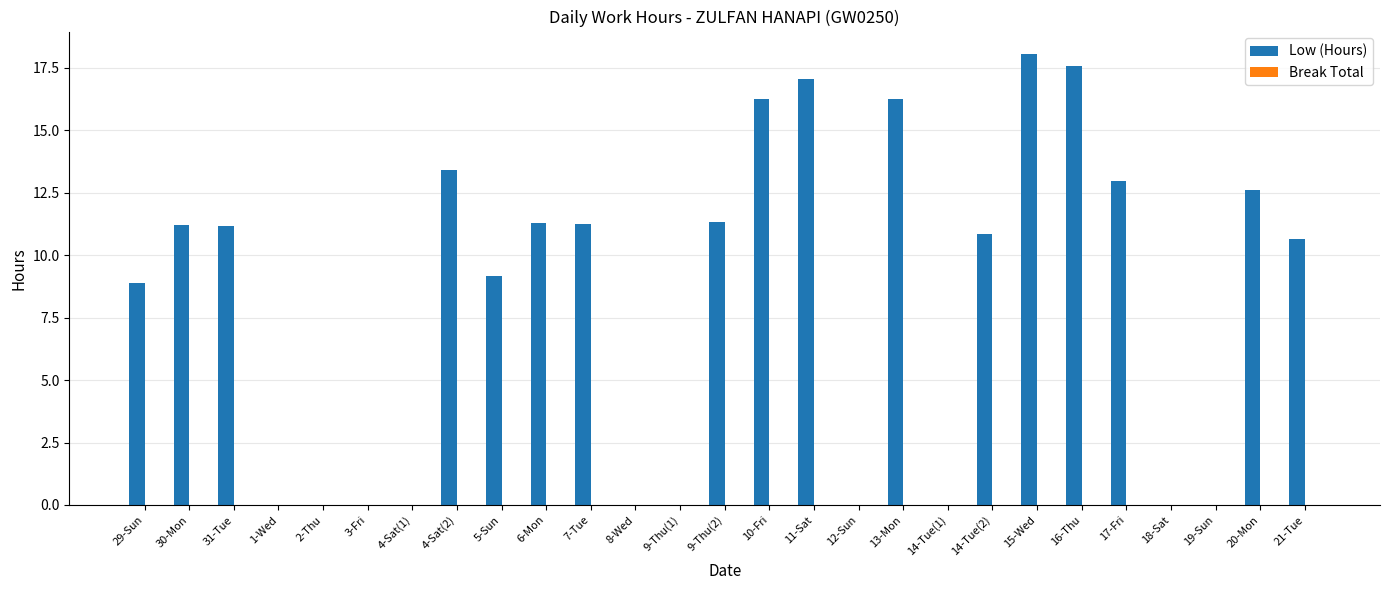

Which label corresponds to the largest value in the chart?

15-Wed